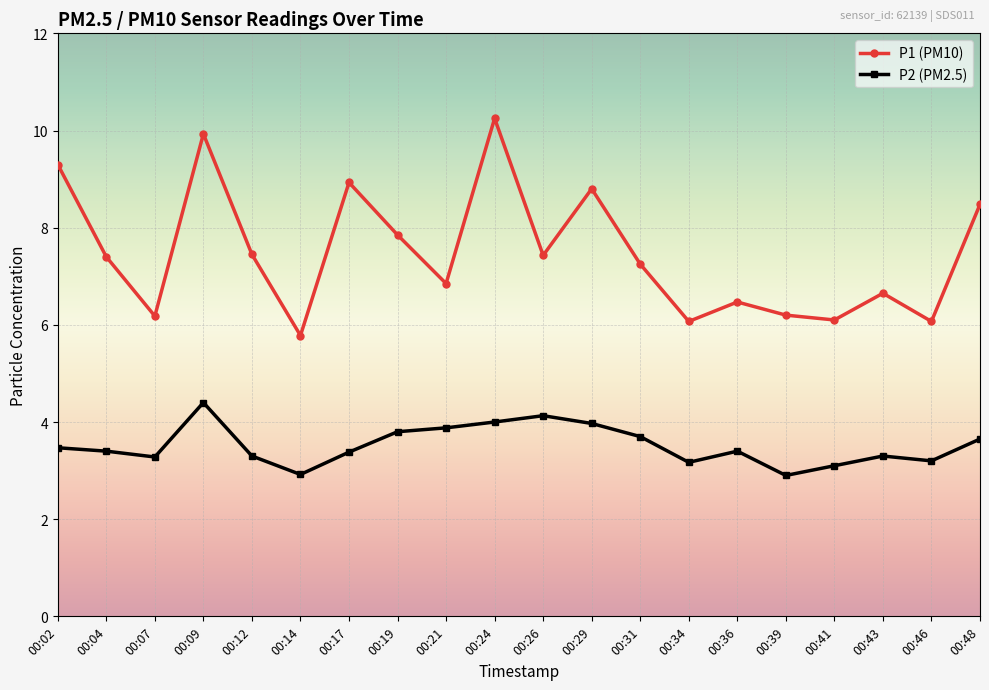

True or false: P1 (PM10) has more than 1 points higher than both neighbors.

True